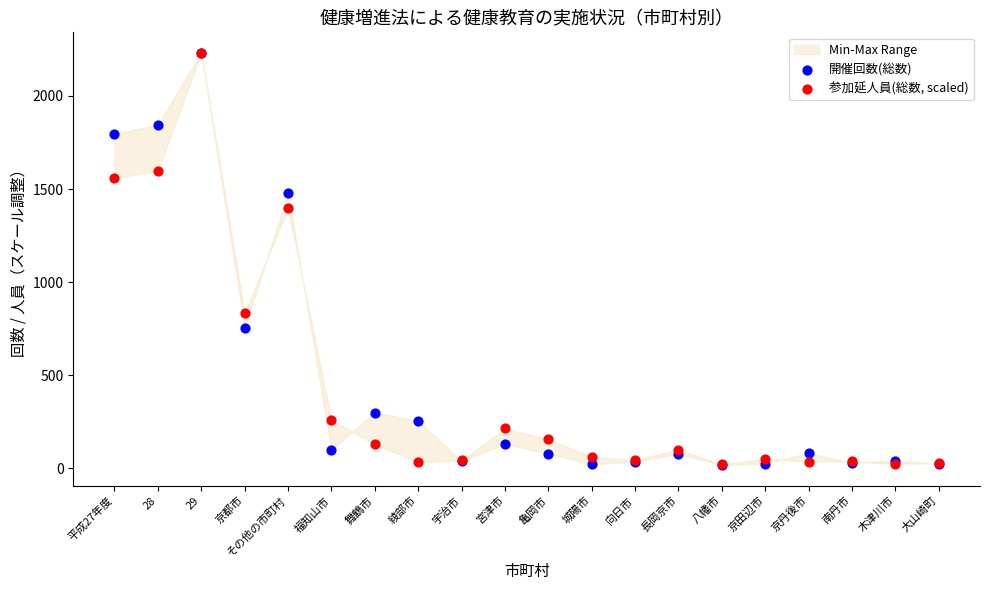

What are all the series names shown in the legend?

開催回数(総数), 参加延人員(総数, scaled)